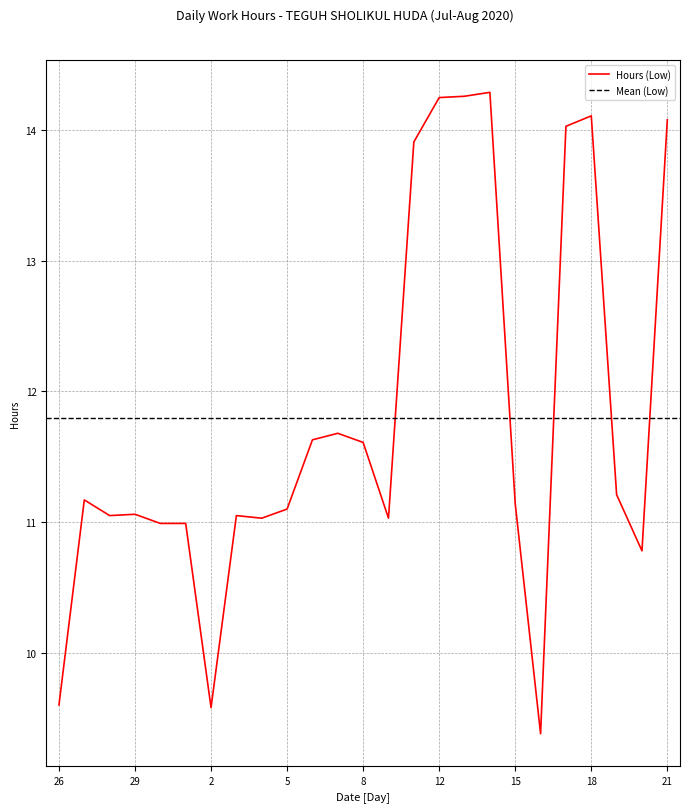

What is the ratio of the value at 8 to the value at 18?

0.8